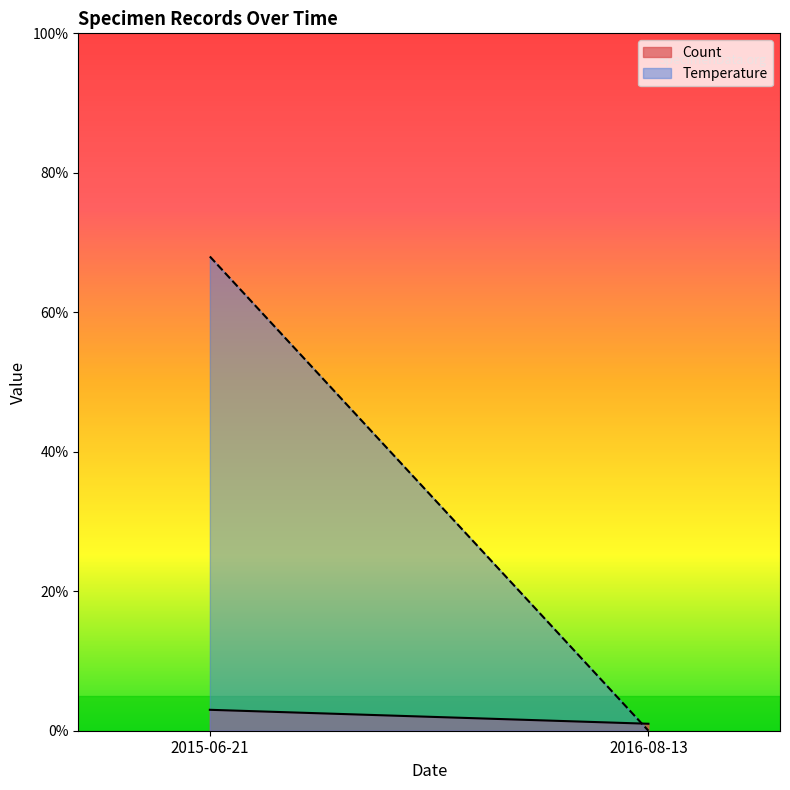

True or false: Temperature has more than 0 interior local peaks.

False